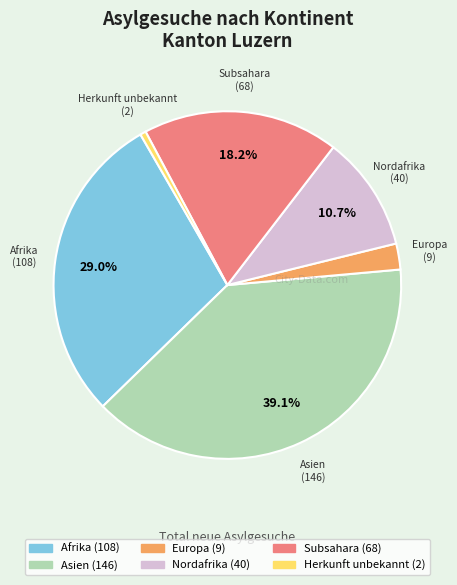

To the nearest percent, what is the difference between the Asien and Nordafrika slice percentages?

28%